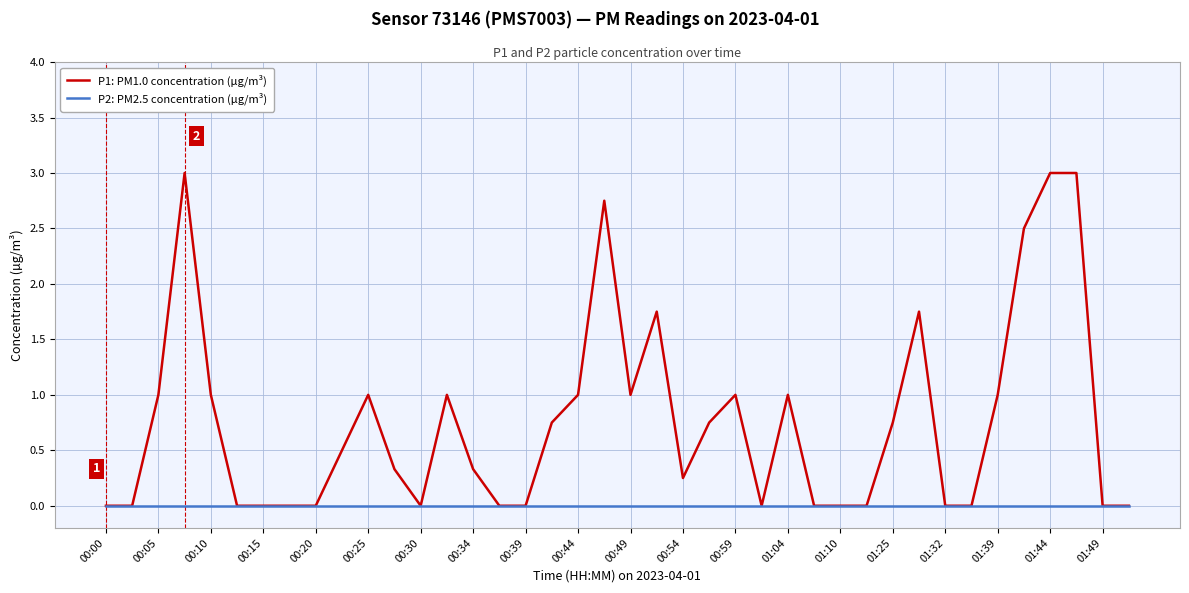

What is the greatest value displayed?

3.0